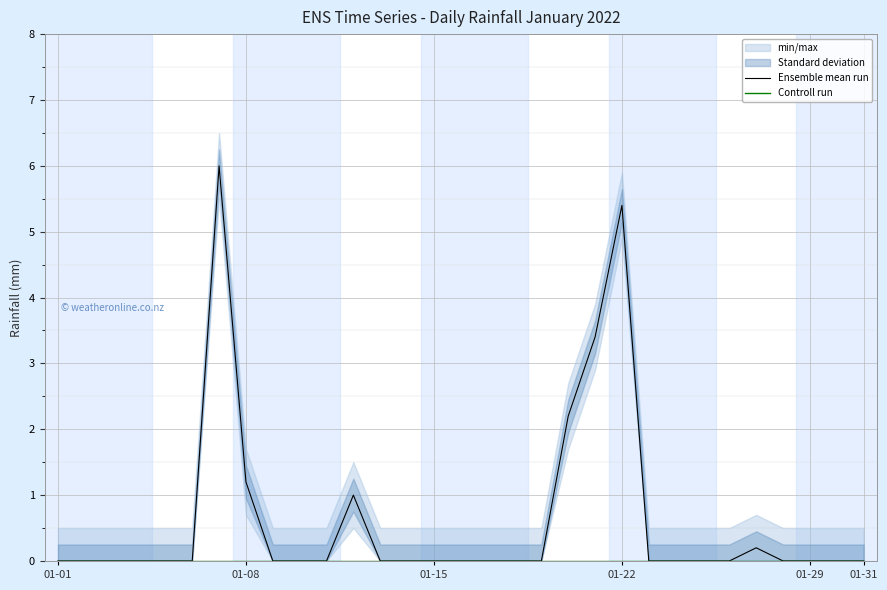

Is it true that Ensemble mean run equals 0.0 at 01-29?

True